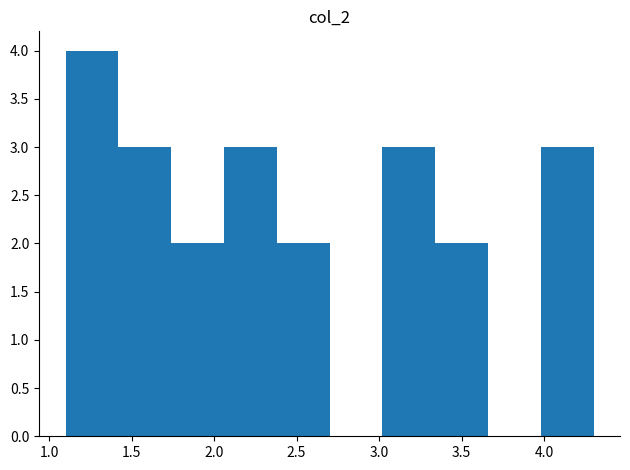

How tall is the bar that spans 2.06 to 2.38 on the x-axis? Neither the bar edges nor the heights are printed on the chart, so give them approximately, as read against the axes.

3